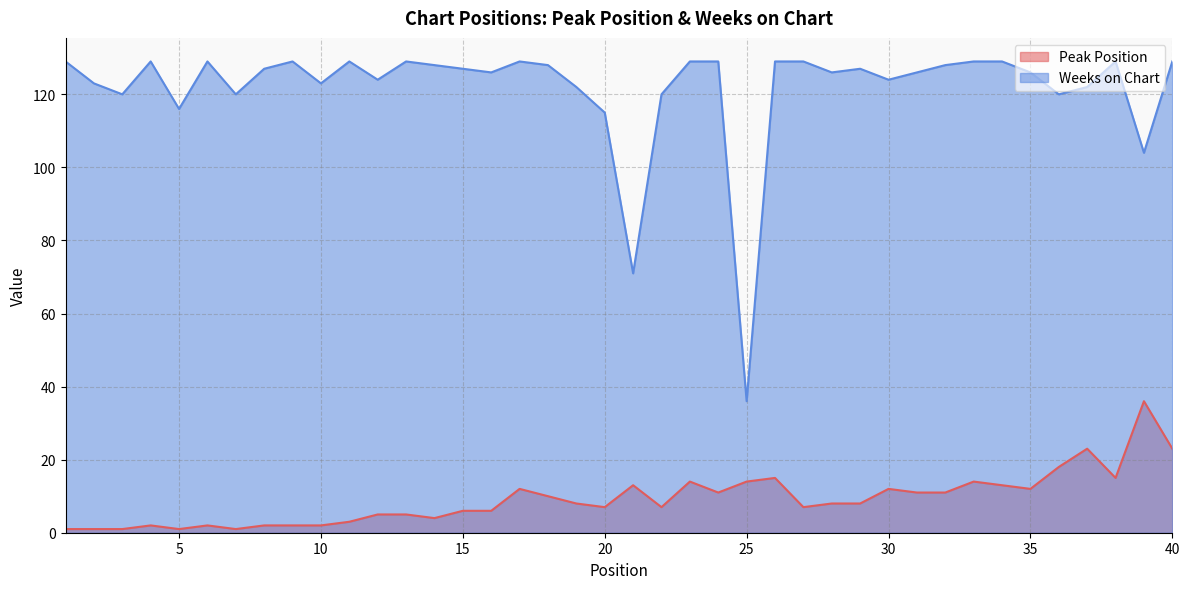

At which category does the chart reach its peak across all series?

1